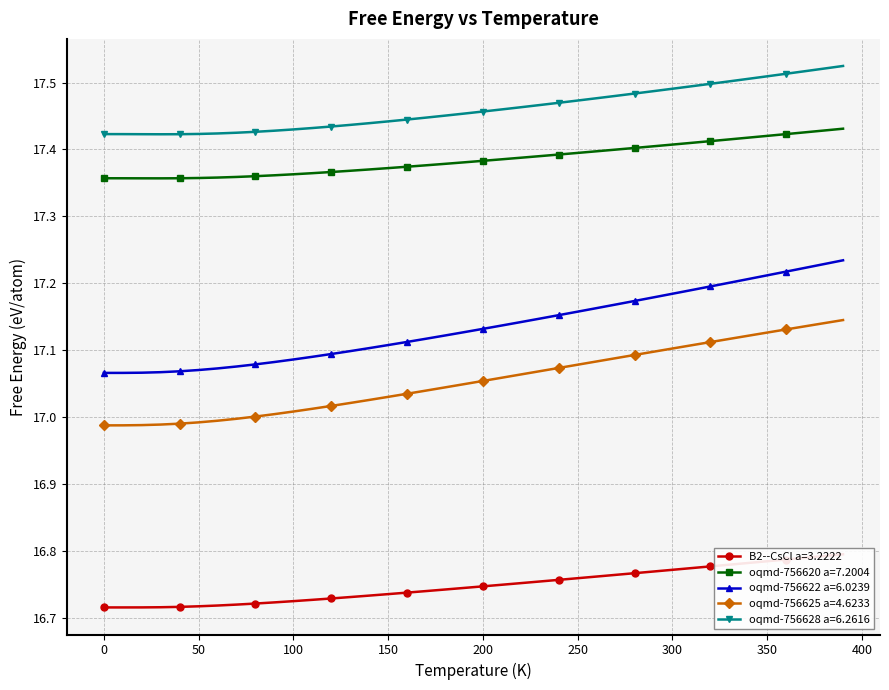

Is this an area chart (filled region under the line)?

No